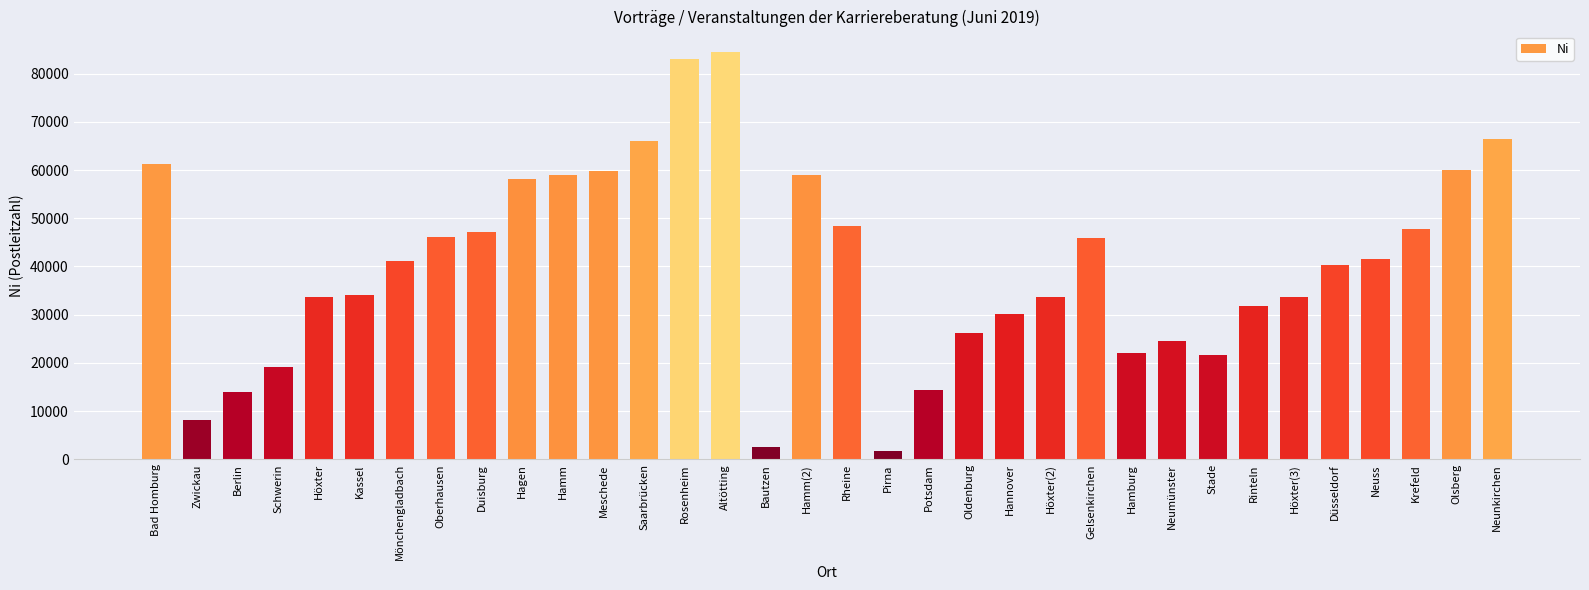

Is it true that the value at Hamm is 59065?

True